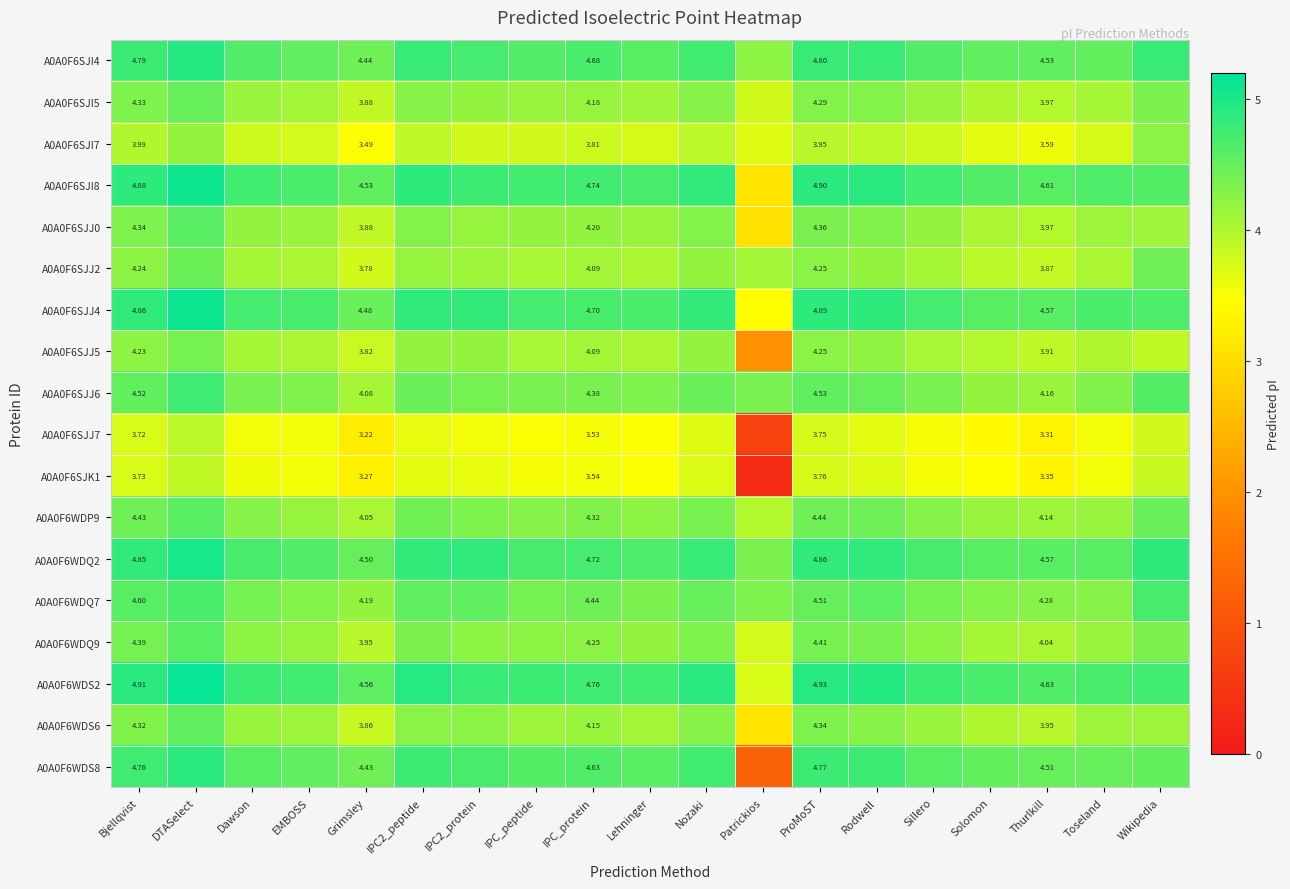

At which label does A0A0F6WDS2 reach its minimum?

Patrickios